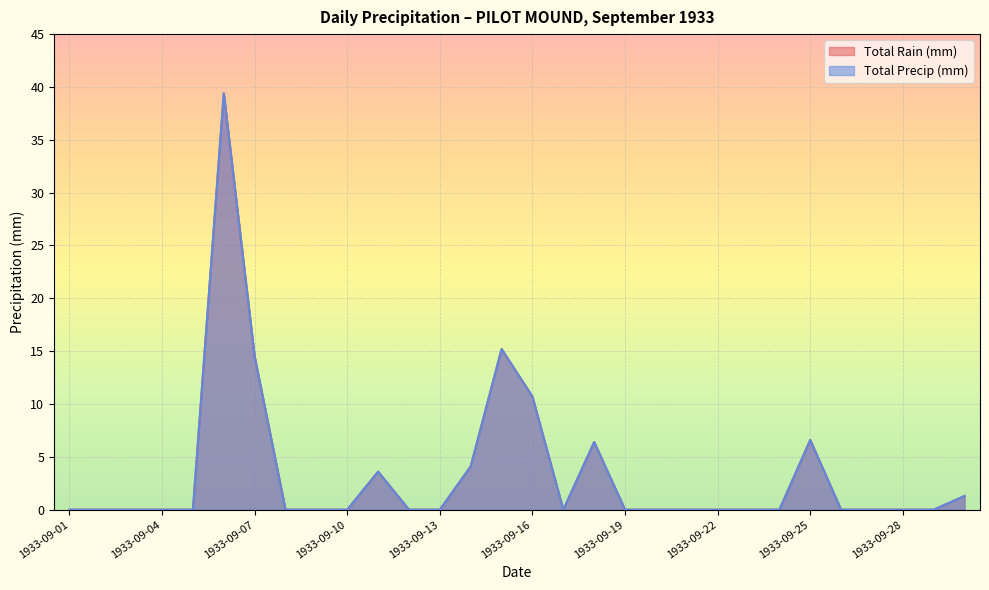

Reading left to right, list all the values displayed in this chart.

Total Rain (mm): 0.0	0.0	0.0	0.0	0.0	39.4	14.5	0.0	0.0	0.0	3.6	0.0	0.0	4.1	15.2	10.7	0.0	6.4	0.0	0.0	0.0	0.0	0.0	0.0	6.6	0.0	0.0	0.0	0.0	1.3
Total Precip (mm): 0.0	0.0	0.0	0.0	0.0	39.4	14.5	0.0	0.0	0.0	3.6	0.0	0.0	4.1	15.2	10.7	0.0	6.4	0.0	0.0	0.0	0.0	0.0	0.0	6.6	0.0	0.0	0.0	0.0	1.3